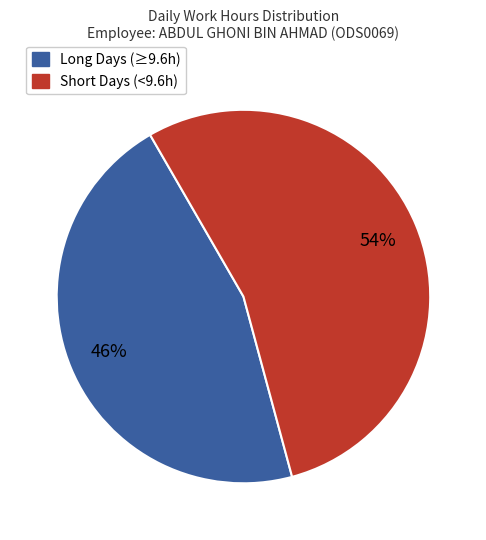

To the nearest percent, what is the difference between the largest and smallest slice percentages?

8%